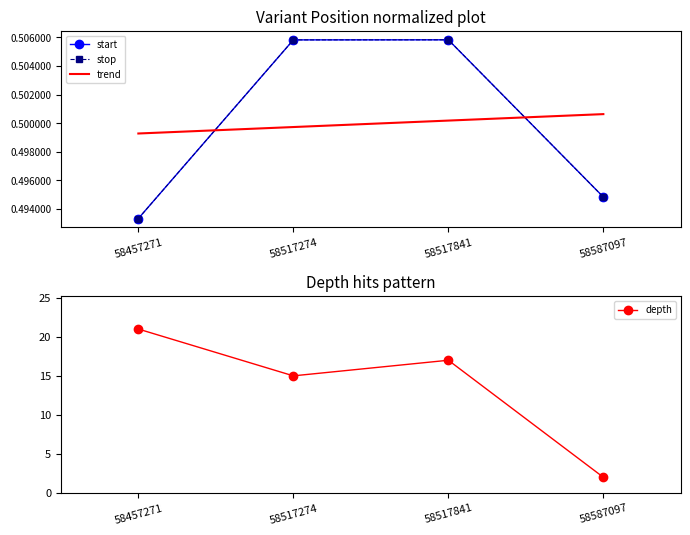

True or false: trend has more than 2 interior local peaks.

False